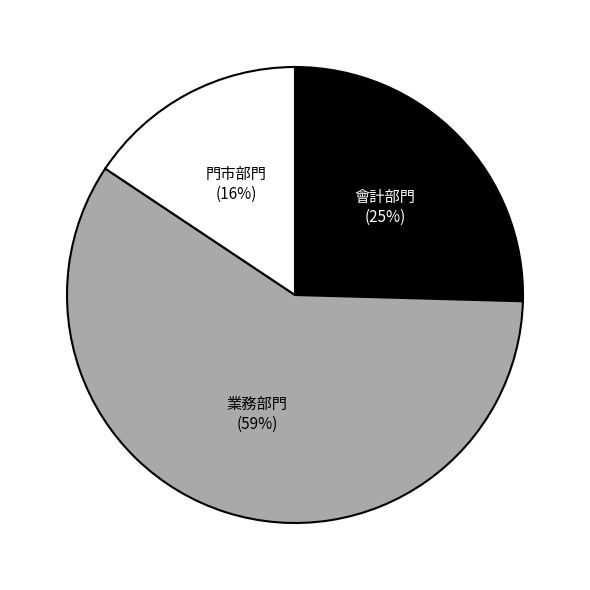

Which has a higher value, 會計部門 or 業務部門?

業務部門